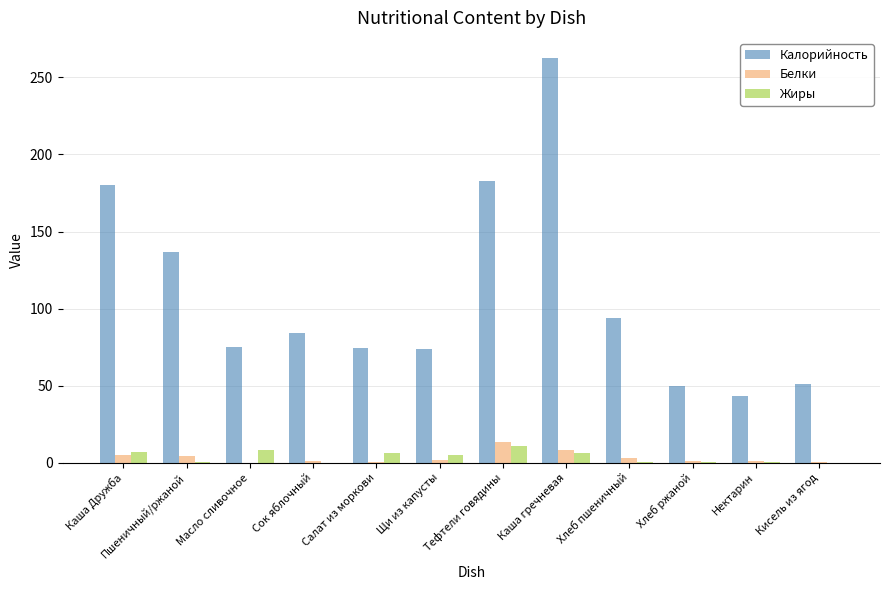

Which series has the largest total across all categories?

Калорийность